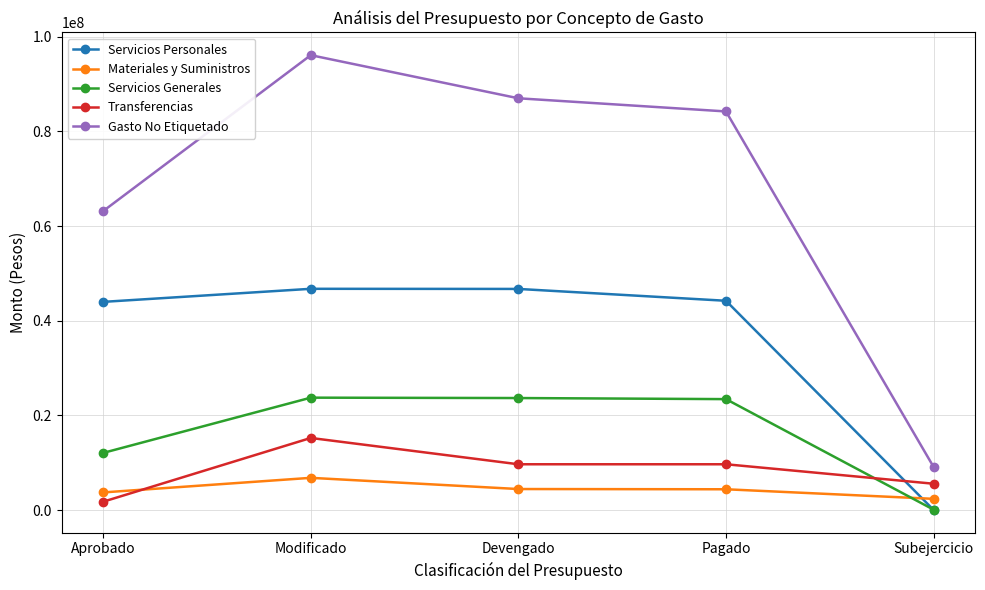

Rank the series by their maximum value, from lowest to highest.

Materiales y Suministros, Transferencias, Servicios Generales, Servicios Personales, Gasto No Etiquetado